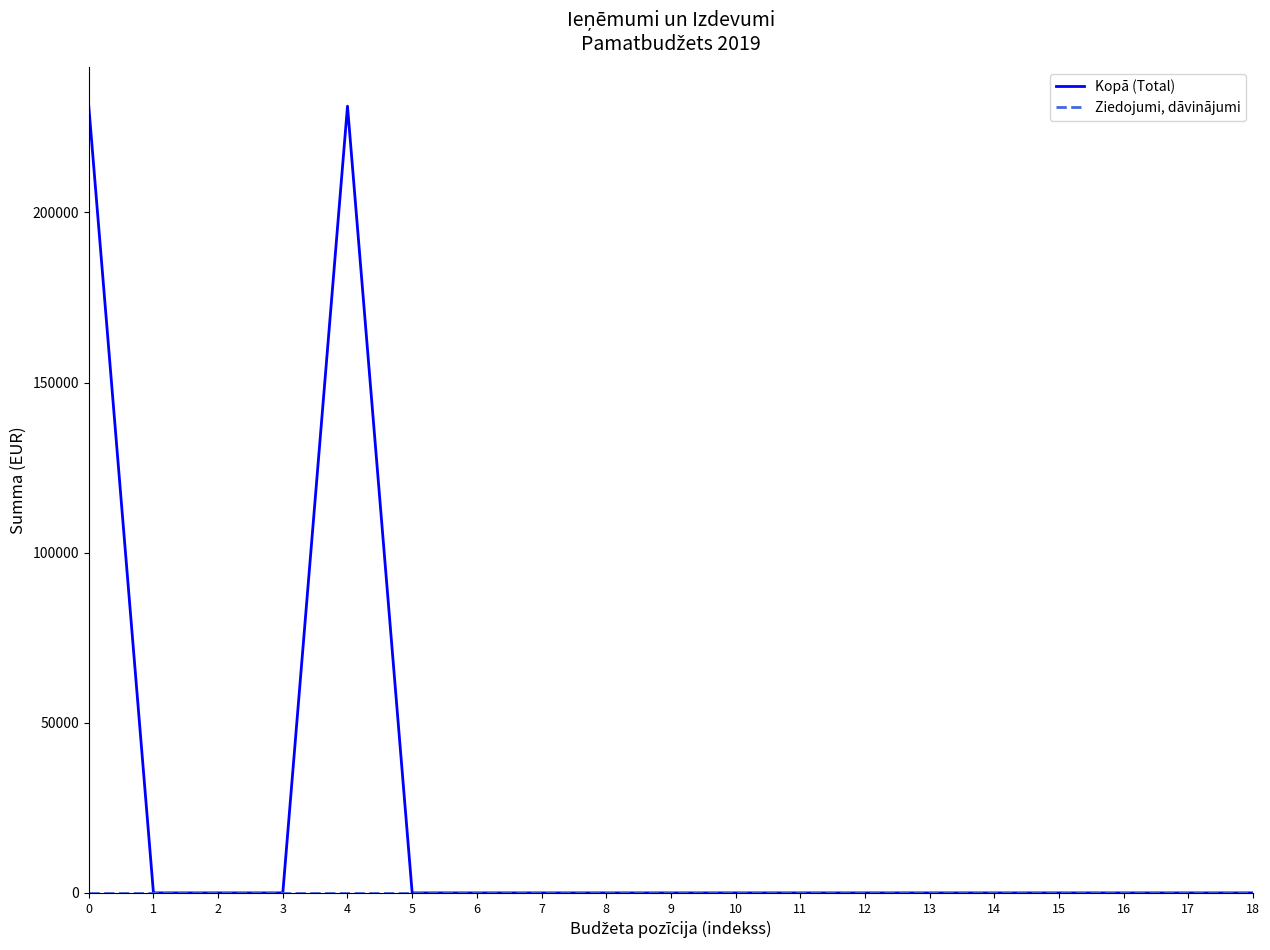

Which series has the largest total across all categories?

Kopā (Total)